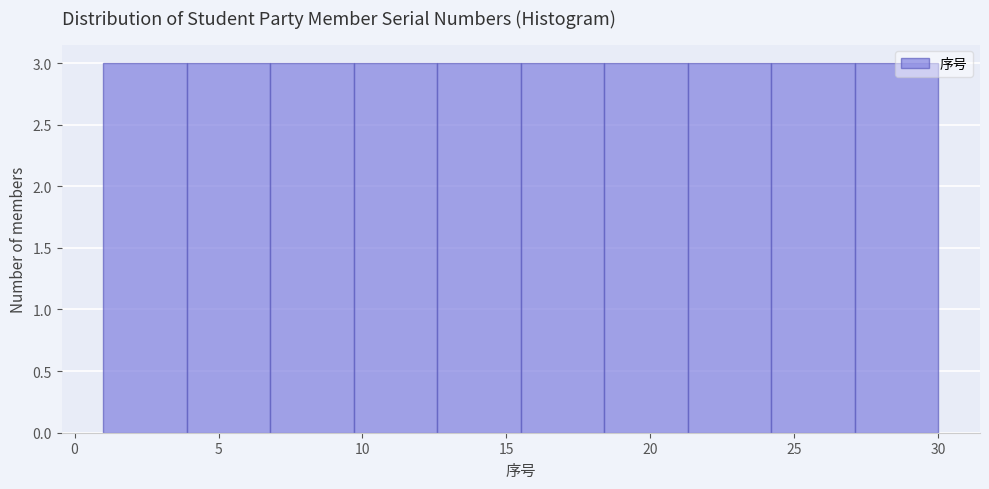

Reading left to right, list every bar in this chart as the range it spans on the x-axis followed by its height. Neither the bar edges nor the heights are printed on the chart, so give them approximately, as read against the axes.

1.0 to 3.9: 3
3.9 to 6.8: 3
6.8 to 9.7: 3
9.7 to 12.6: 3
12.6 to 15.5: 3
15.5 to 18.4: 3
18.4 to 21.3: 3
21.3 to 24.2: 3
24.2 to 27.1: 3
27.1 to 30.0: 3